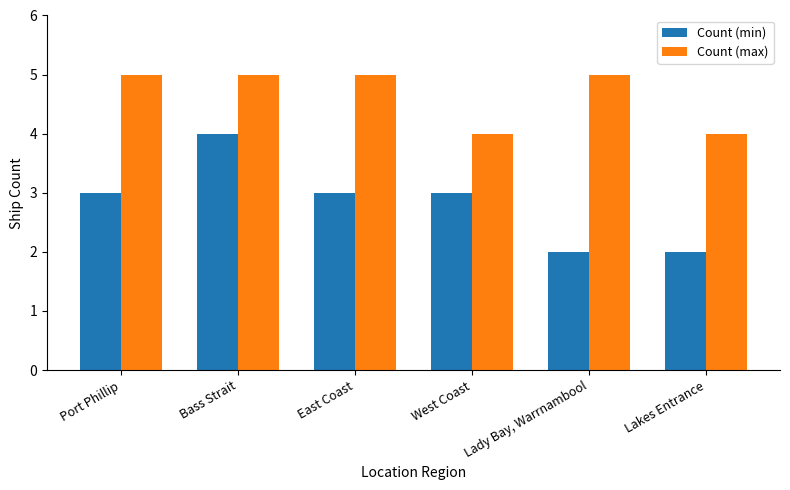

List the series in order of their peak value, lowest first.

Count (min), Count (max)